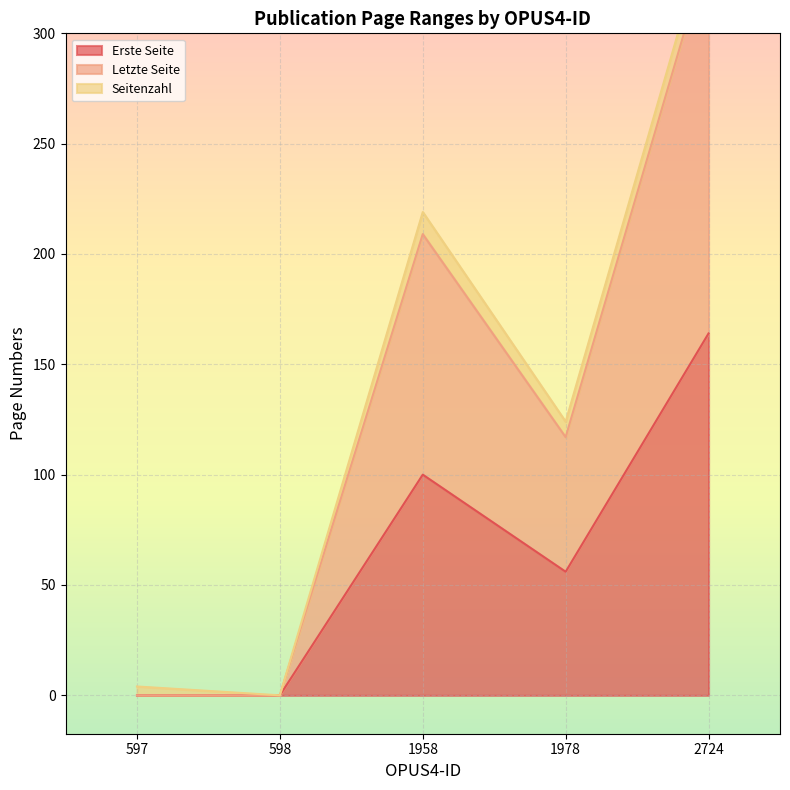

Which category has the lowest value in the Erste Seite series?

597